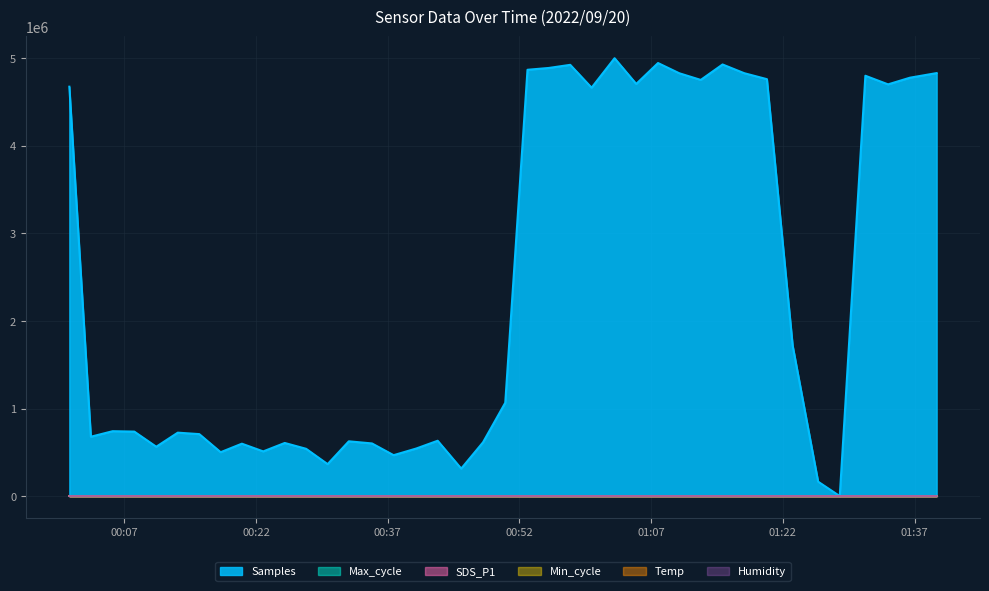

In Max_cycle, how many points are higher than both neighbors (excluding endpoints)?

12